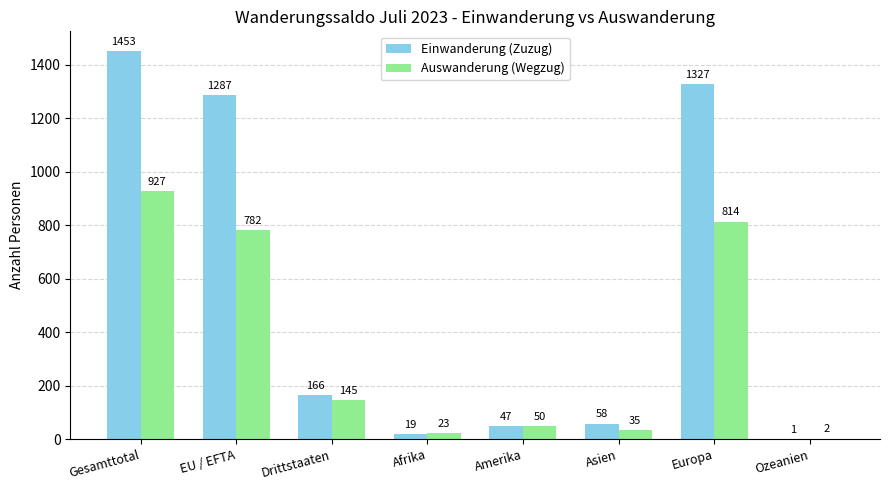

Reading left to right, list all the values displayed in this chart.

Einwanderung (Zuzug): Gesamttotal=1453	EU / EFTA=1287	Drittstaaten=166	Afrika=19	Amerika=47	Asien=58	Europa=1327	Ozeanien=1
Auswanderung (Wegzug): Gesamttotal=927	EU / EFTA=782	Drittstaaten=145	Afrika=23	Amerika=50	Asien=35	Europa=814	Ozeanien=2